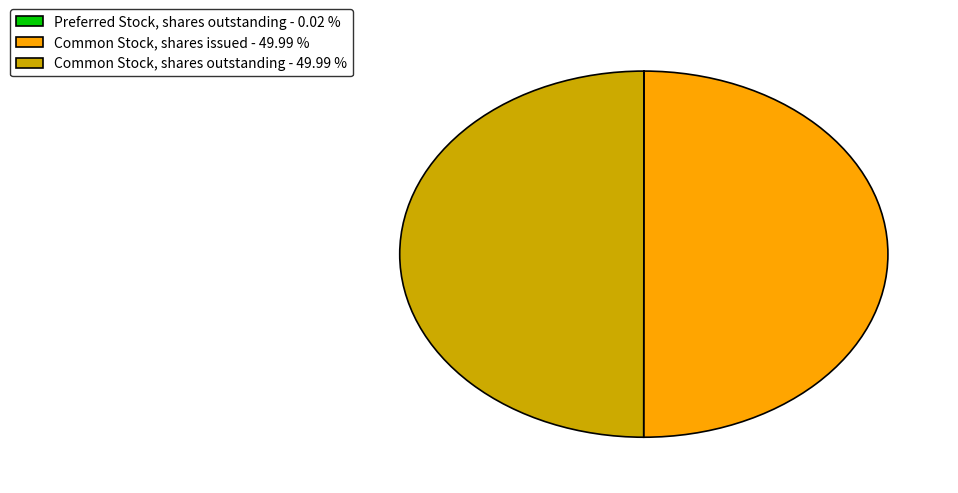

Is it true that Common Stock, shares outstanding is 50% of the pie?

True